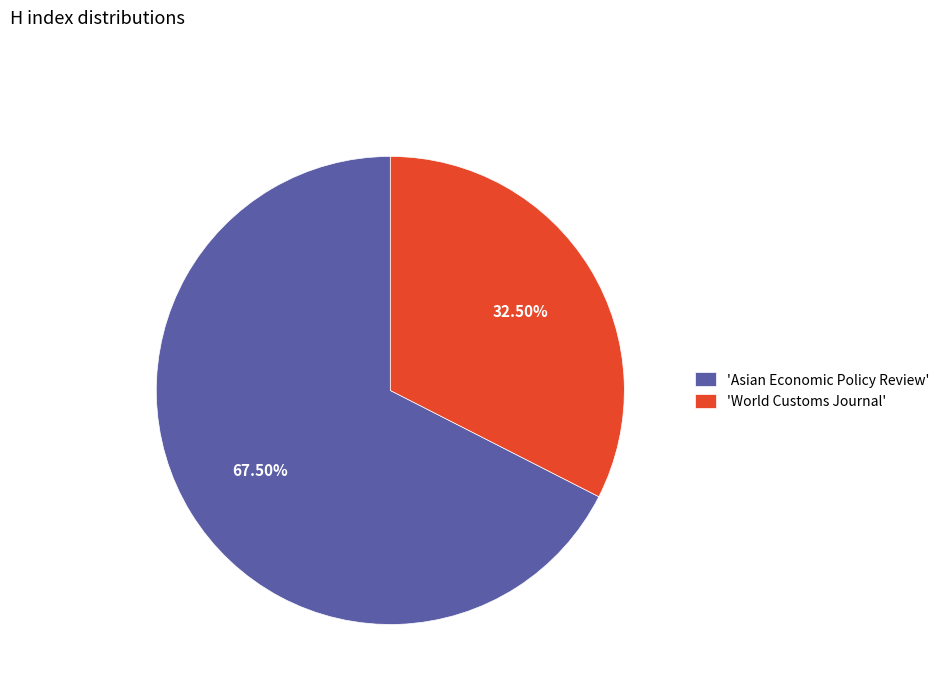

Between 'World Customs Journal' and 'Asian Economic Policy Review', which is larger?

'Asian Economic Policy Review'